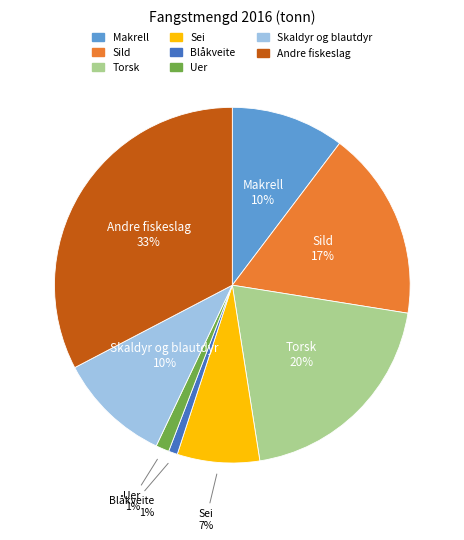

Is it true that Andre fiskeslag is 46% of the pie?

False